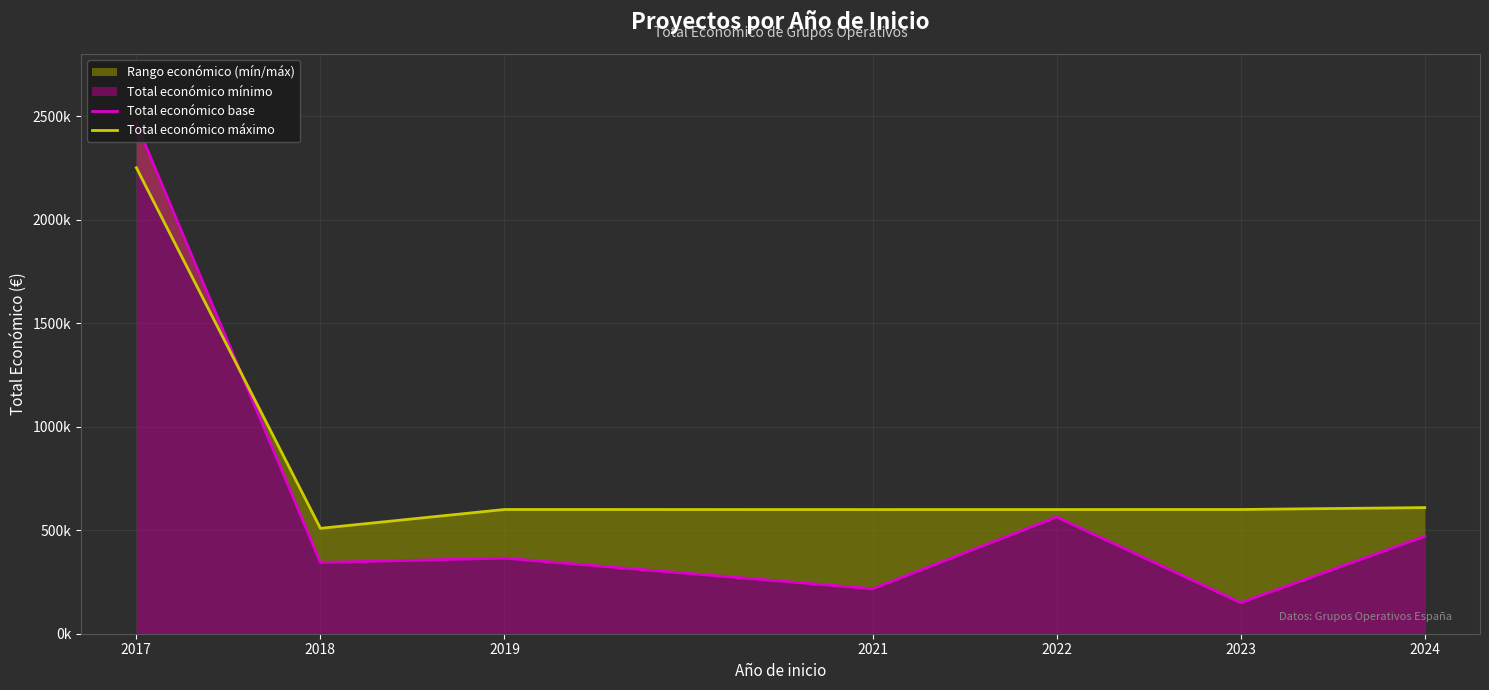

Rank the series by their average value, from lowest to highest.

Total económico base, Total económico máximo